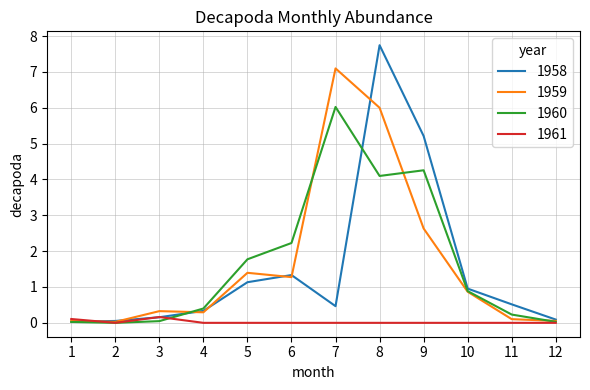

The value of 1959 at 5 is 0.5. True or false?

False